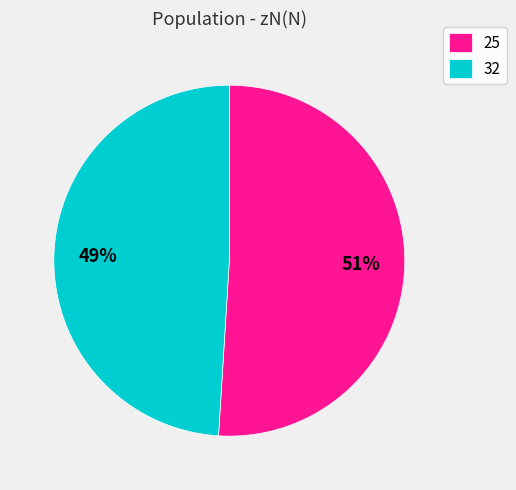

Which has a higher value, 25 or 32?

25